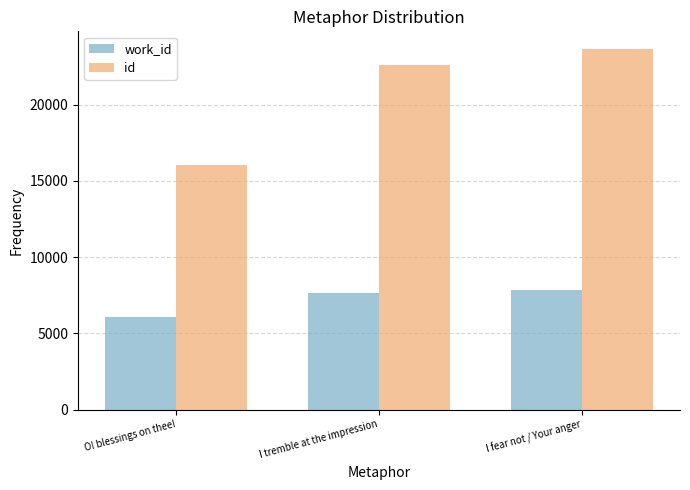

Reading left to right, what are all the values shown in this chart?

work_id: 6050	7660	7836
id: 16056	22613	23619